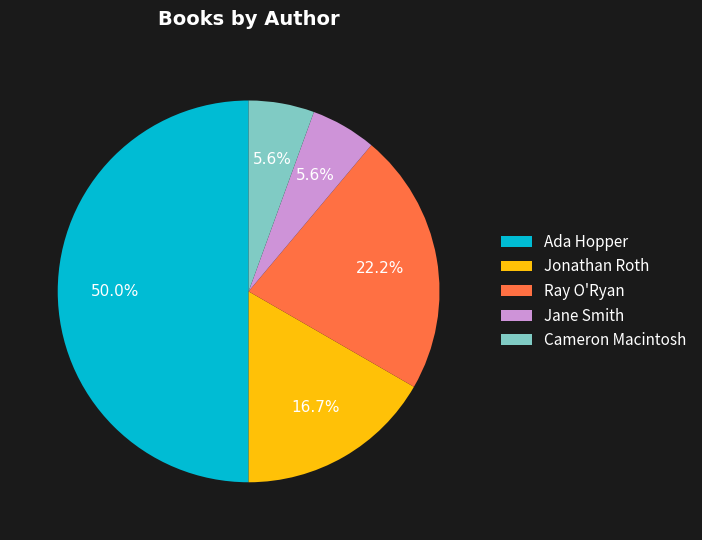

Between Jane Smith and Jonathan Roth, which is larger?

Jonathan Roth